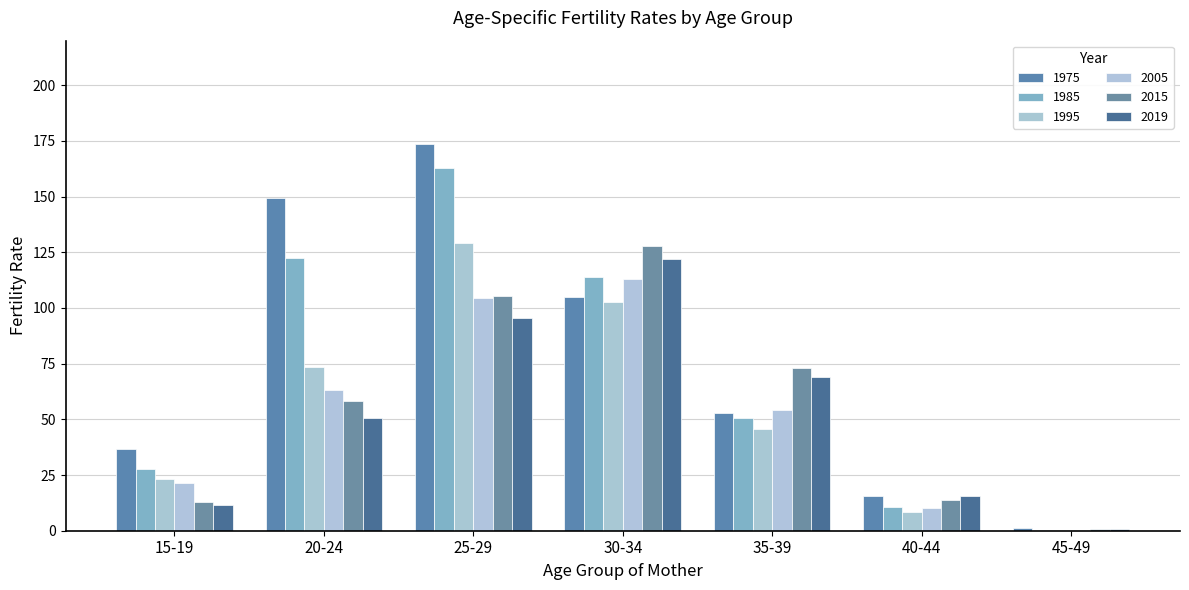

Is the value of 2015 at 45-49 greater than the value of 1985 at 35-39?

No